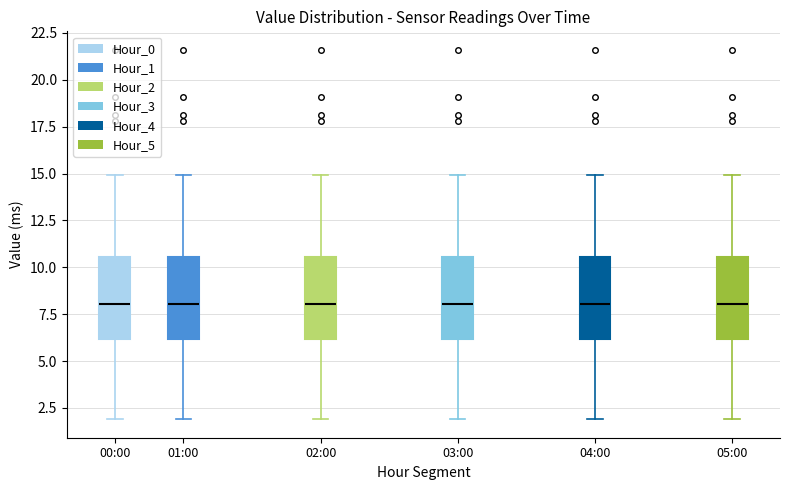

Where does the lower whisker of the box for 00:00 end on the y-axis? The values are not printed on the chart, so give them approximately, as read against the axis.

2.0